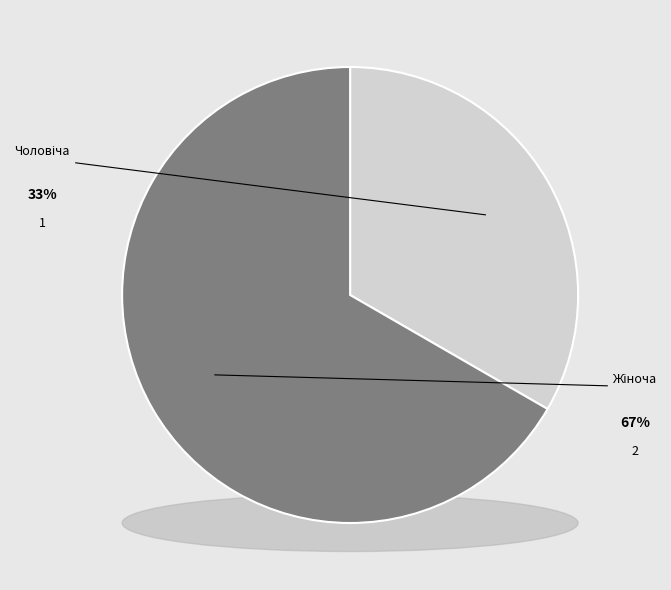

Which slice is the smallest?

Чоловіча